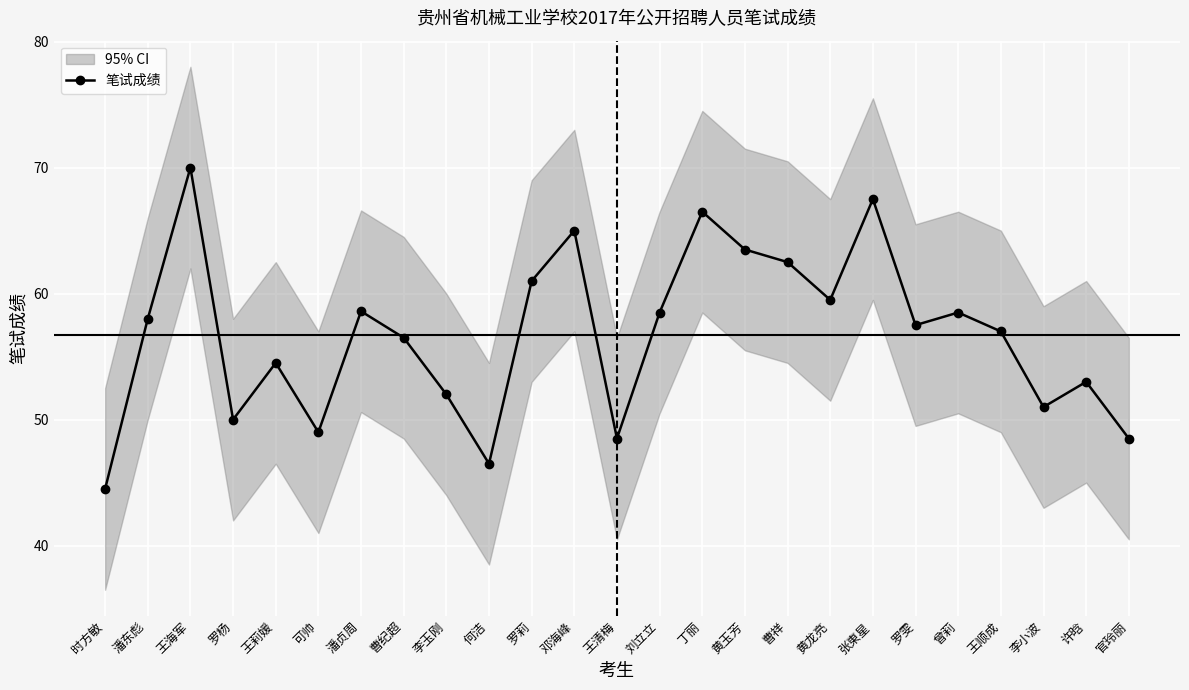

What is the maximum value shown in the chart?

70.0